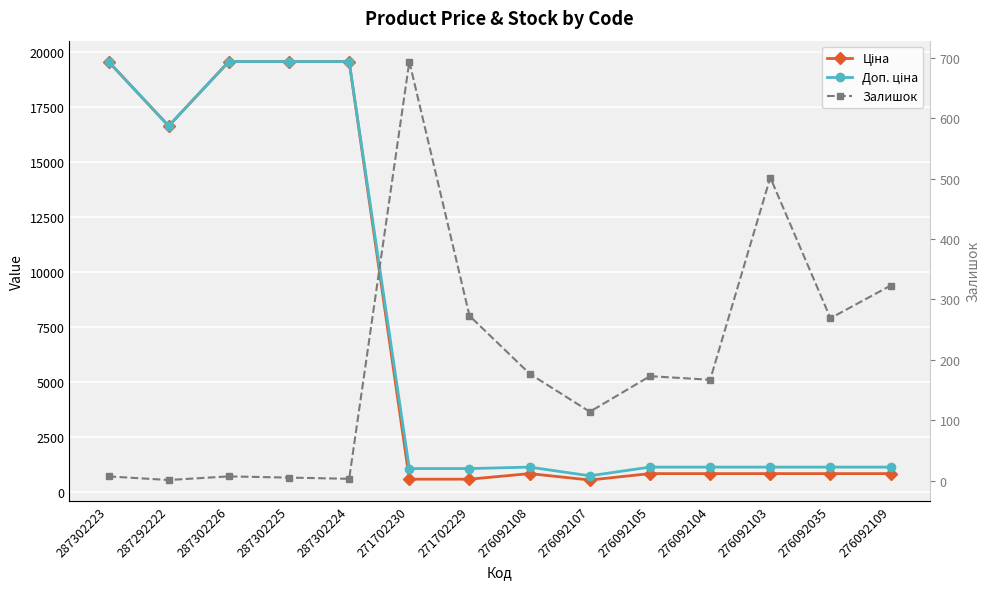

At which category does Доп. ціна reach its first local valley?

287292222